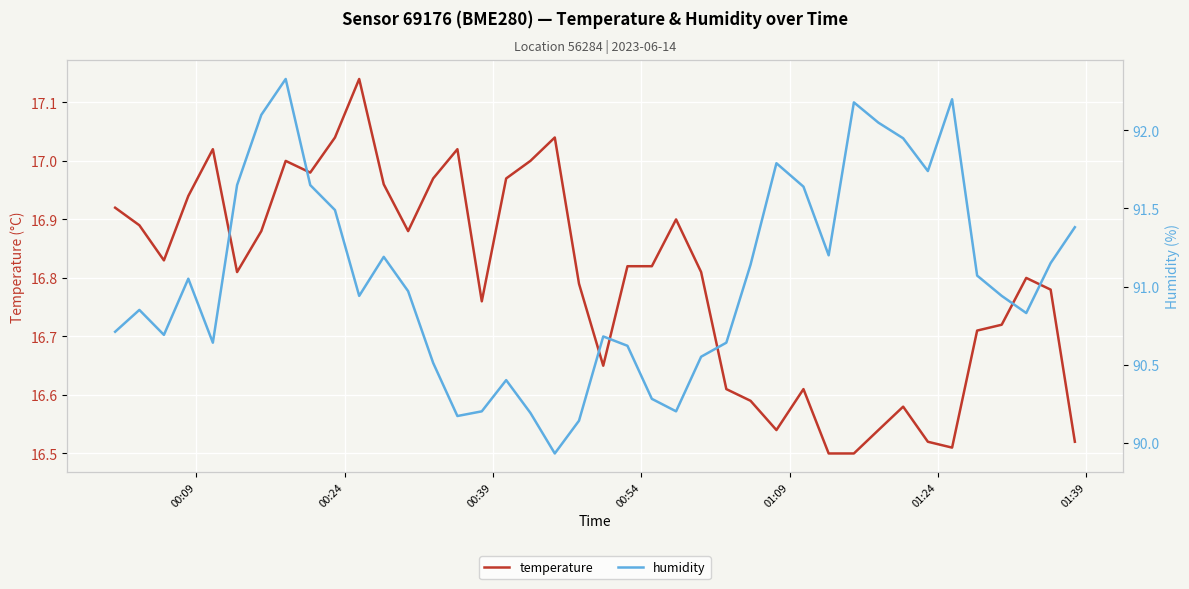

True or false: temperature and humidity cross at least once.

False